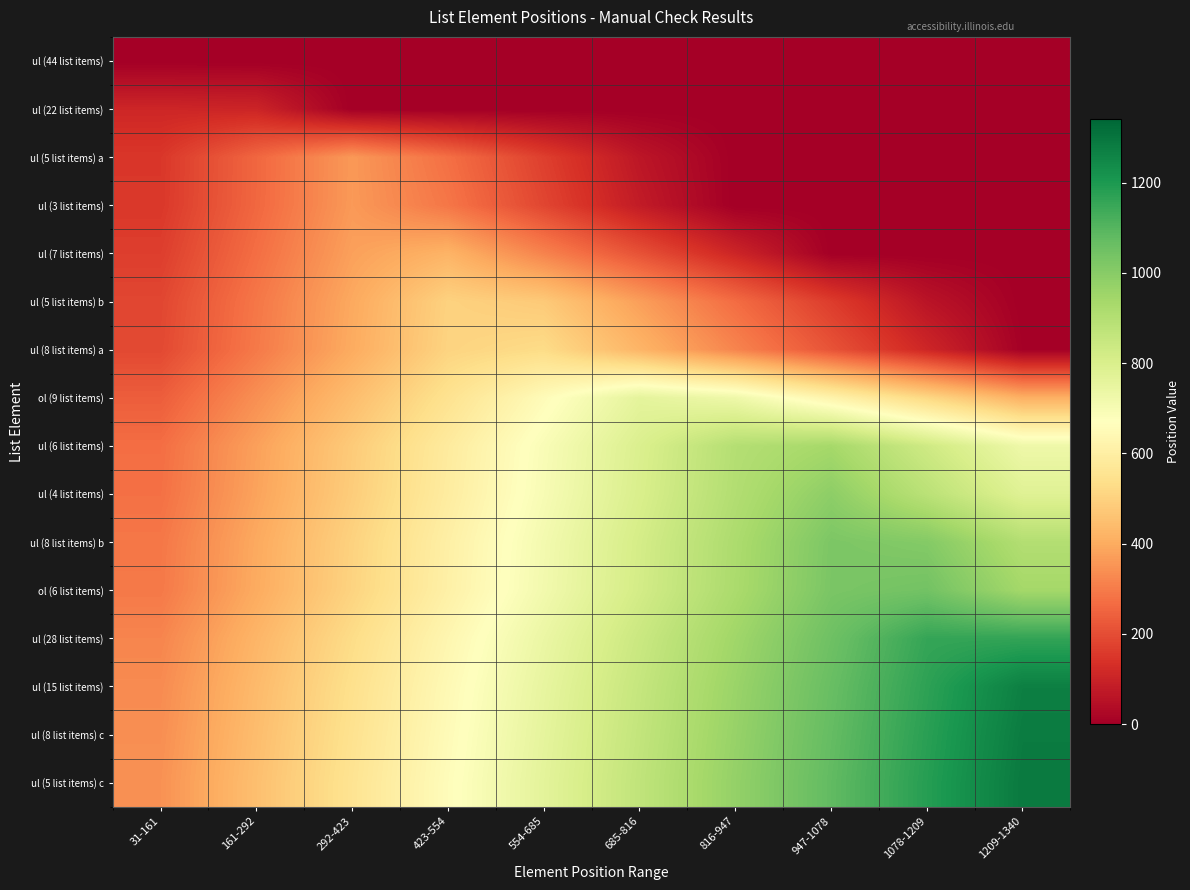

Which has a higher value, 292-423 or 161-292?

292-423